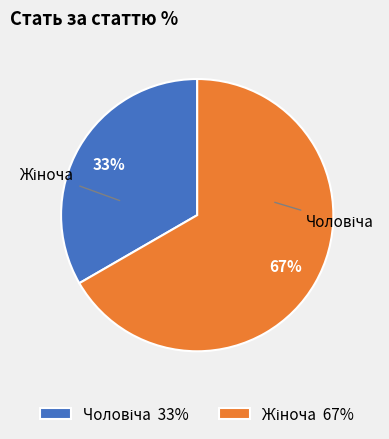

To the nearest percent, what is the average slice percentage?

50%